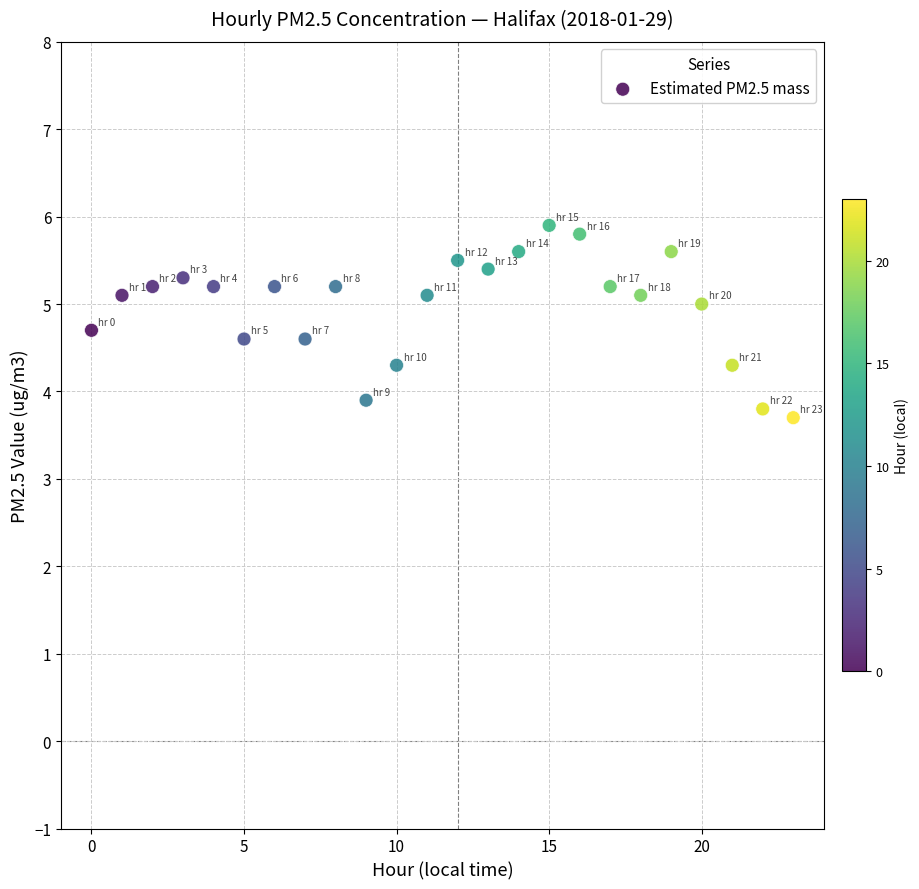

What Y value in the scatter plot is closest to 4?

3.9